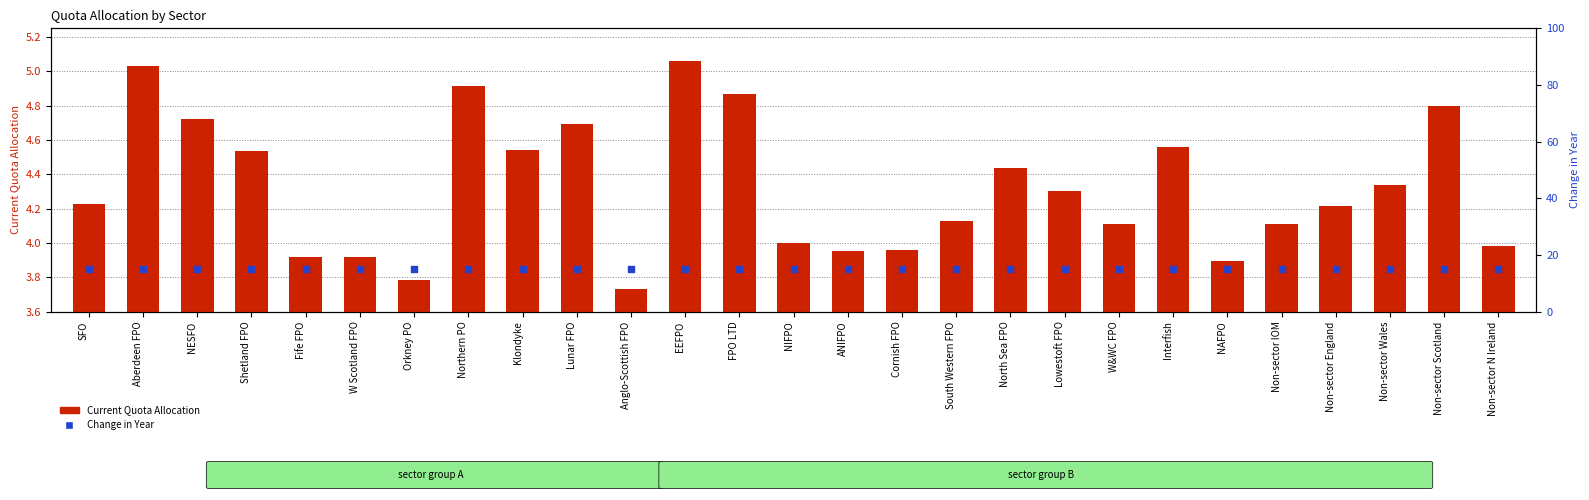

At which category is the sum across all series the highest?

EEFPO